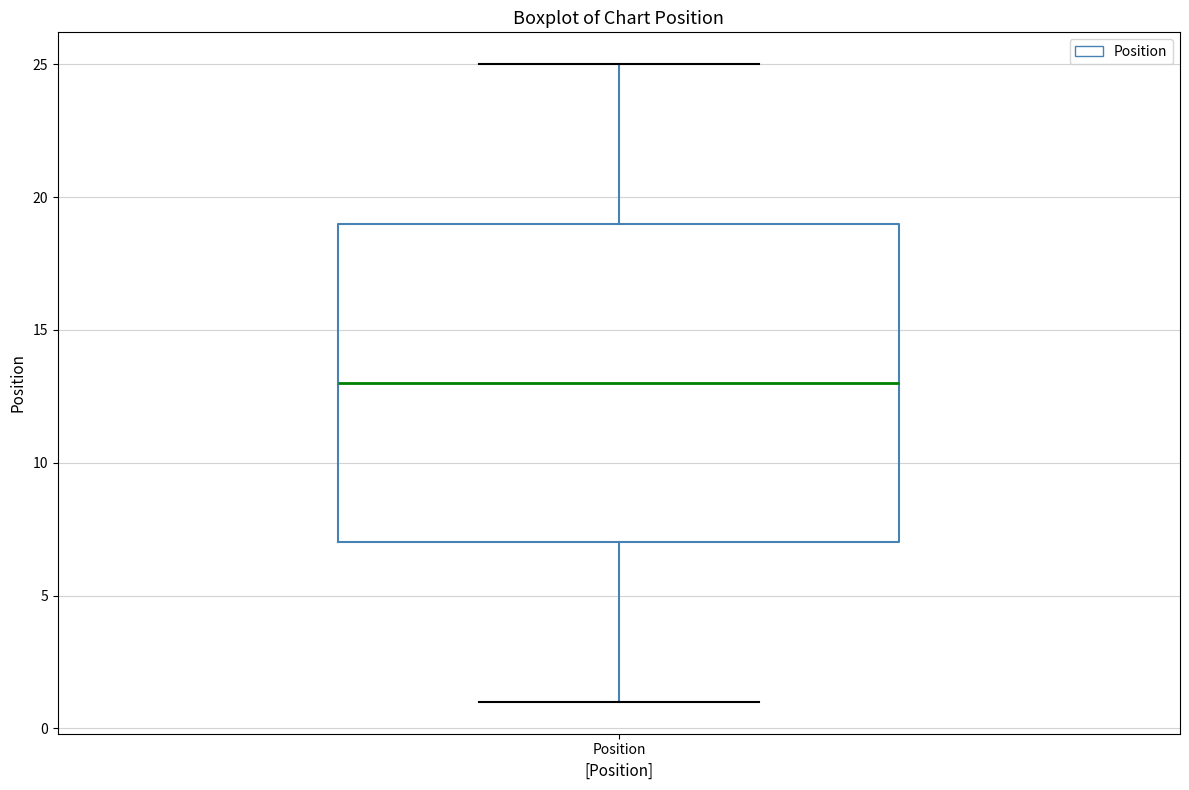

Where does the lower whisker of the box for Position end on the y-axis? The values are not printed on the chart, so give them approximately, as read against the axis.

1